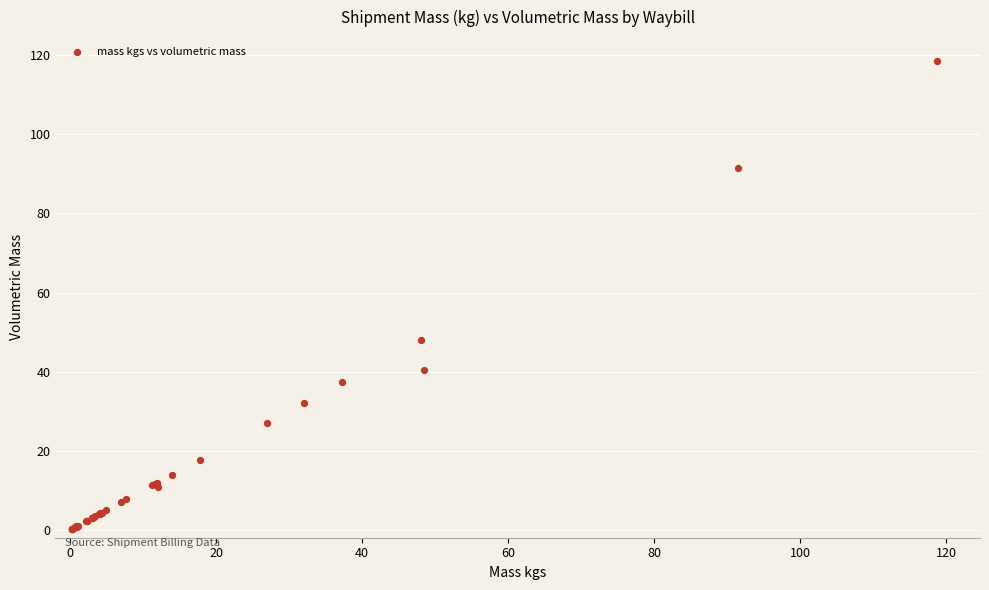

What Y value in the scatter plot is closest to 59?

48.0